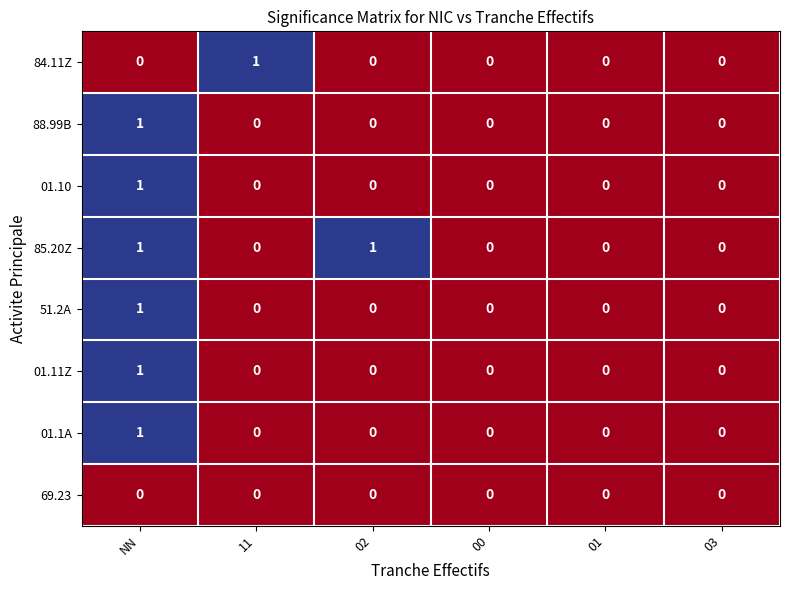

At which label does 01.1A reach its peak?

NN